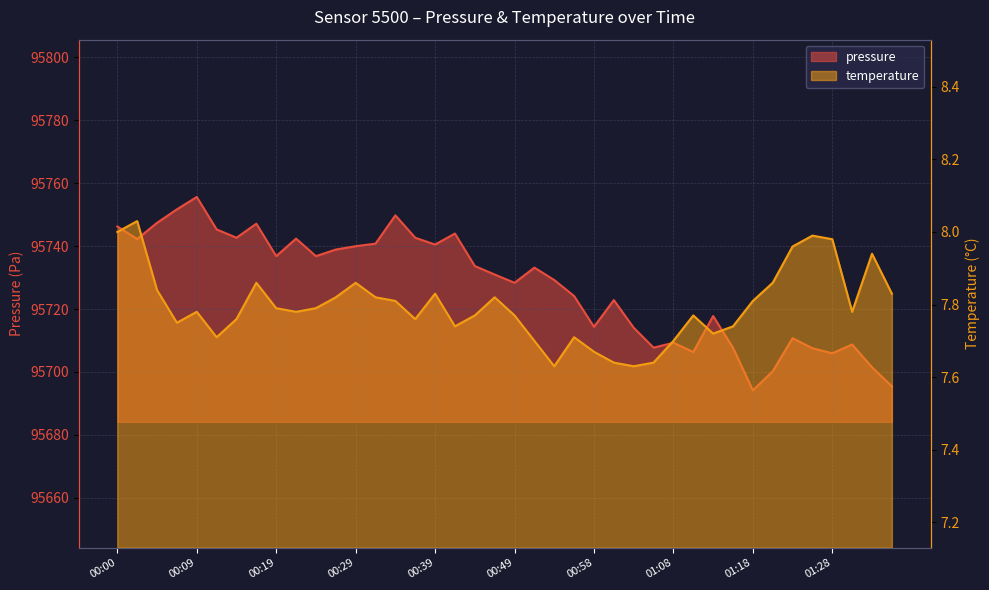

Count the number of data series in this chart.

2